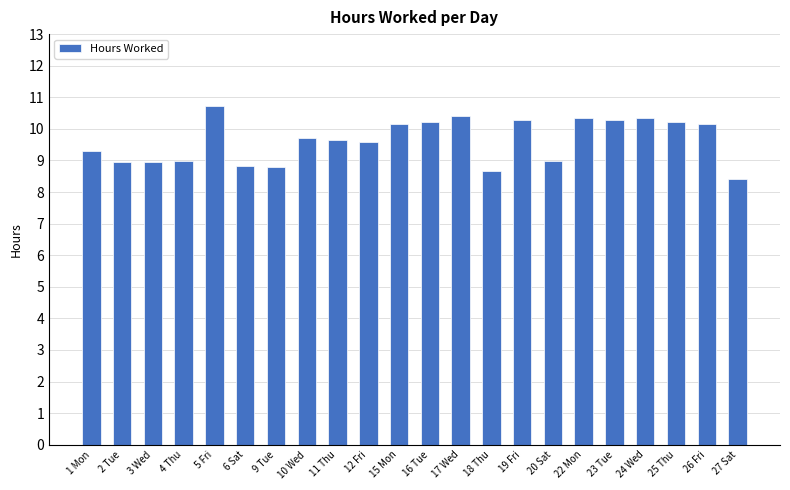

Count the number of categories in the chart.

22